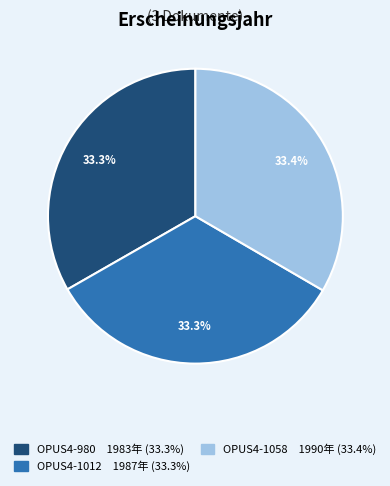

Approximately how many times larger is the value at OPUS4-980 compared to OPUS4-1012?

1.0